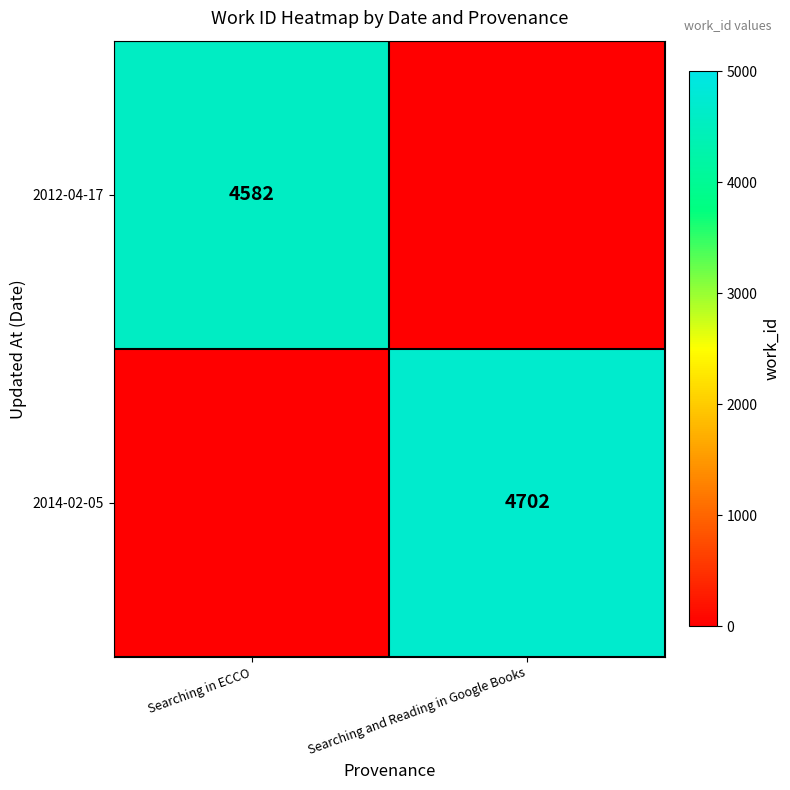

True or false: 2012-04-17 has a value of 7430 at Searching in ECCO.

False